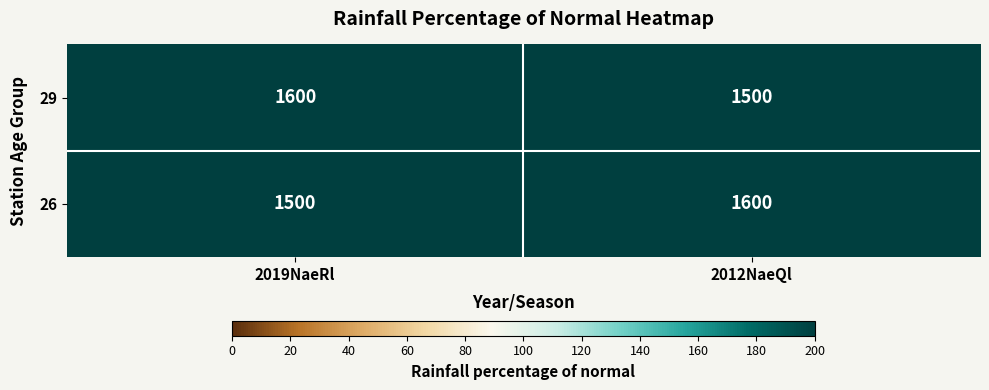

The value of 29 at 2019NaeRl is 1600. True or false?

True